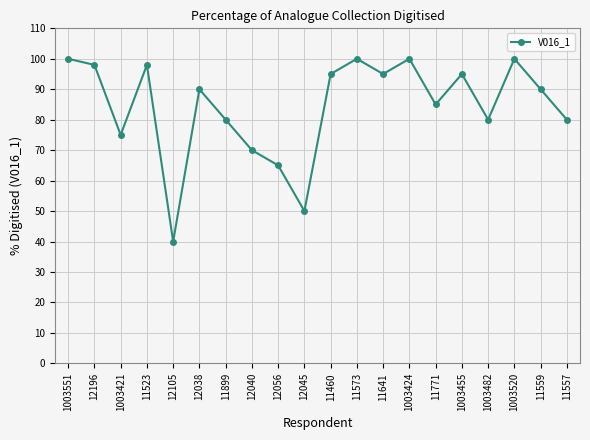

What is the sum of the values at 11771 and 11899?

165